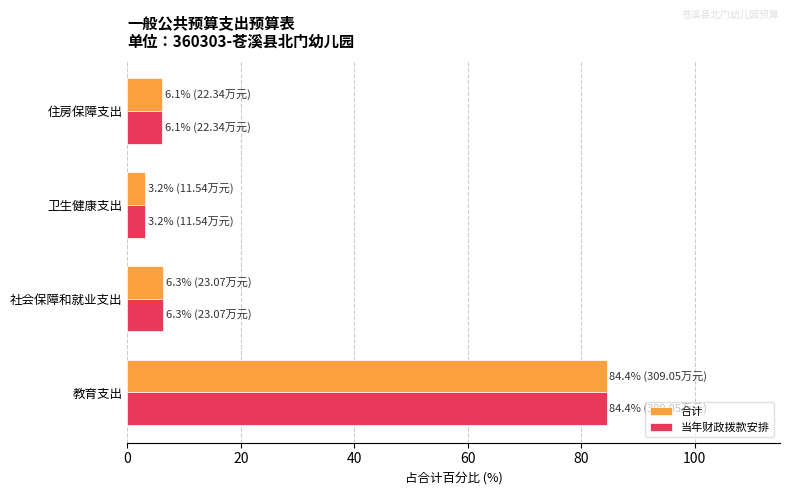

Is the value of 当年财政拨款安排 at 卫生健康支出 greater than the value of 合计 at 住房保障支出?

No